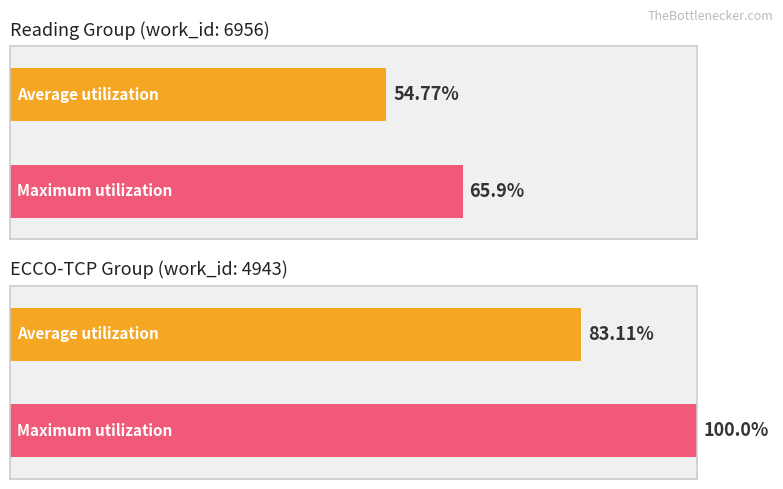

Is it true that Maximum utilization equals 1412 at Impressions?

False